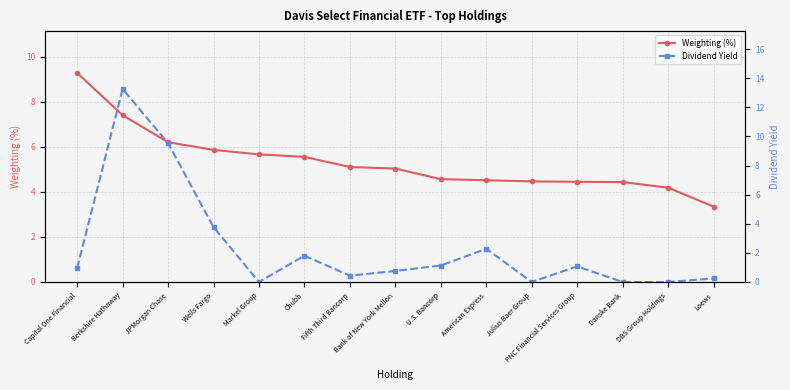

What is the label of the 7th point from the right?

U.S. Bancorp